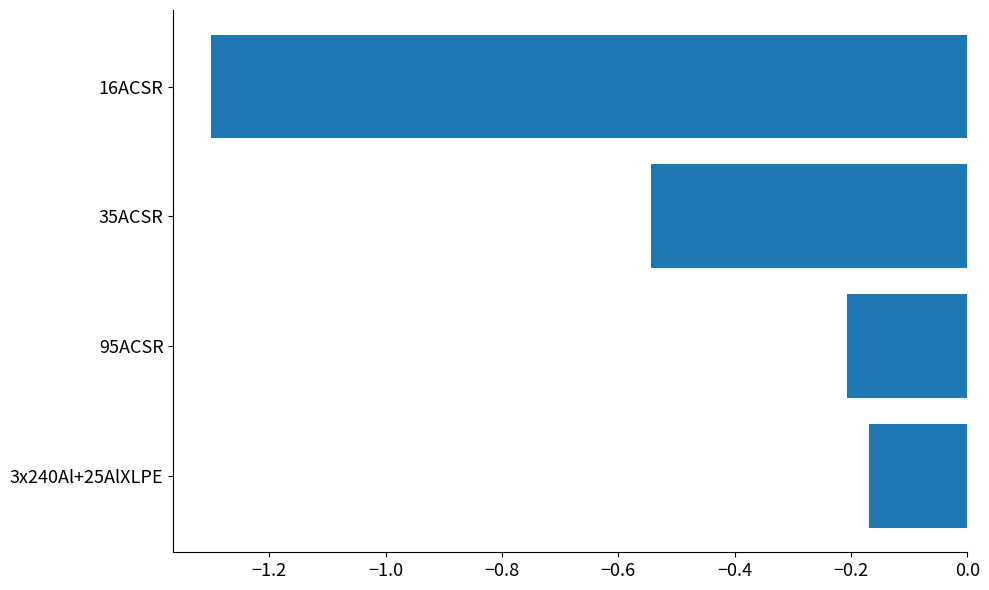

What is the average value?

-0.6